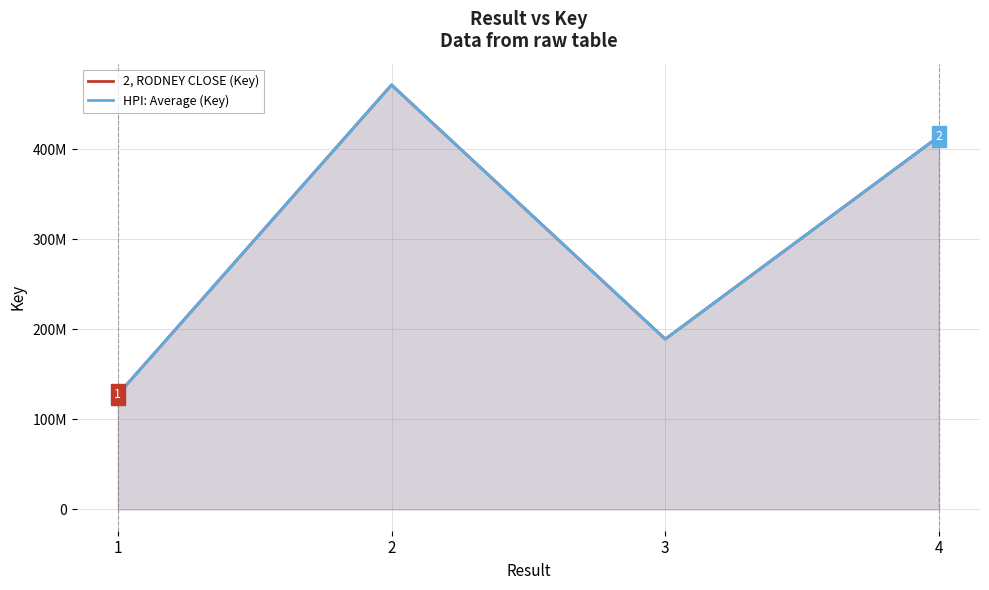

What value does the HPI: Average (Key) series have at 2?

471511232